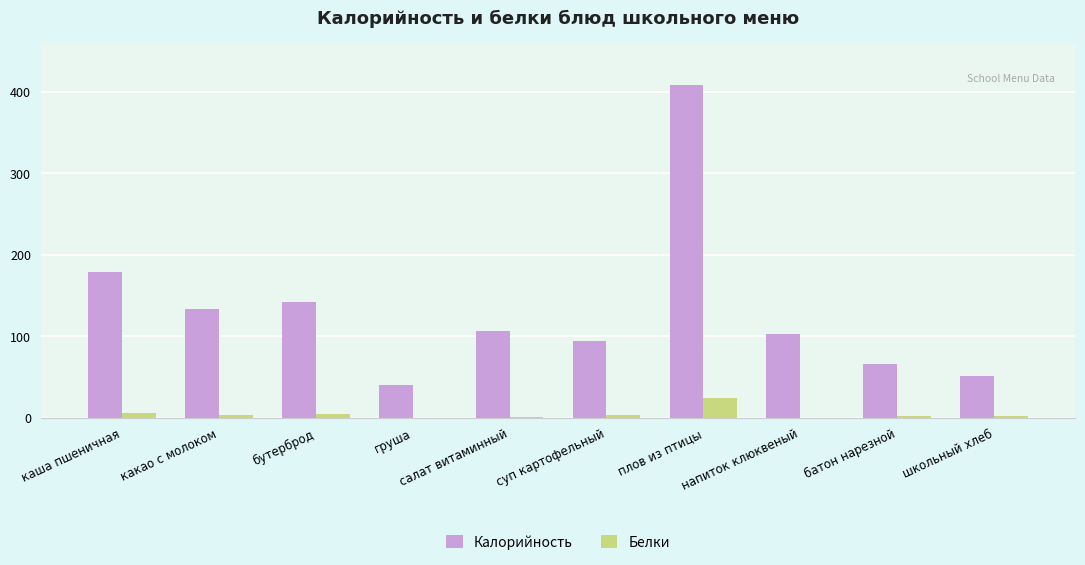

What are all the series names shown in the legend?

Калорийность, Белки